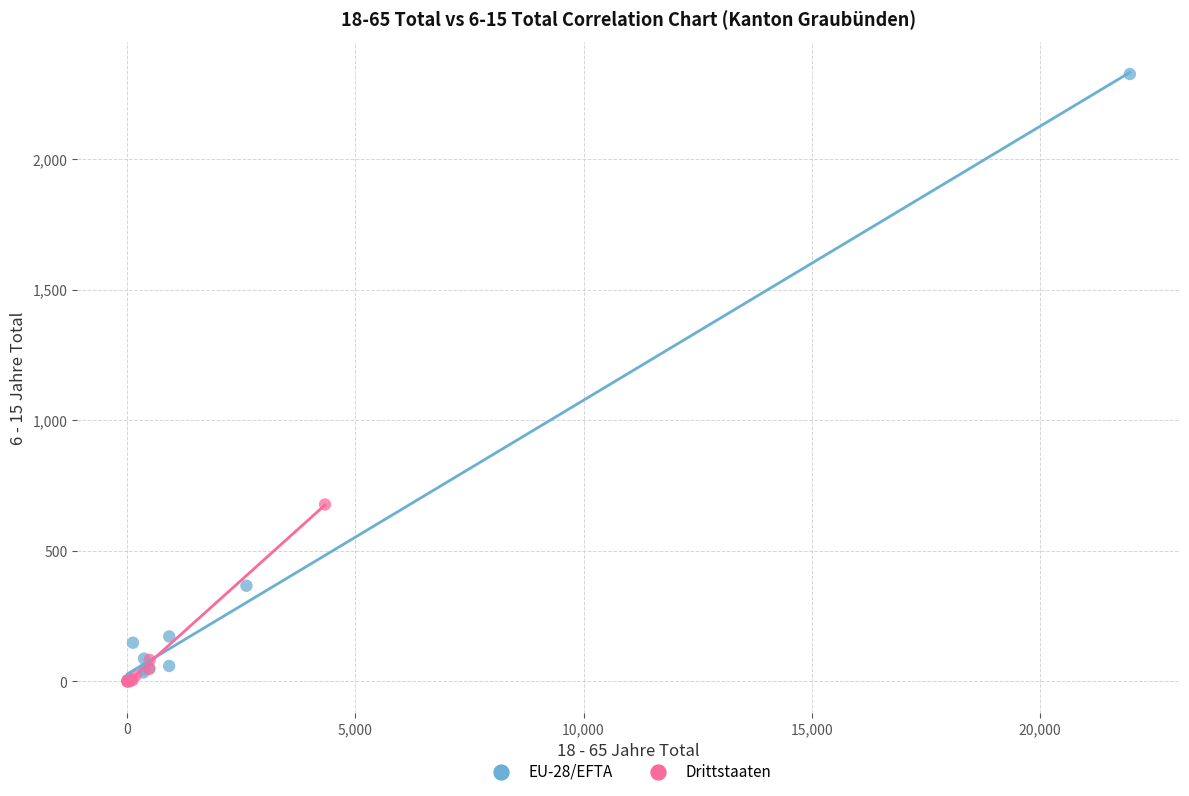

Which series has the largest Y range (max minus min)?

EU-28/EFTA